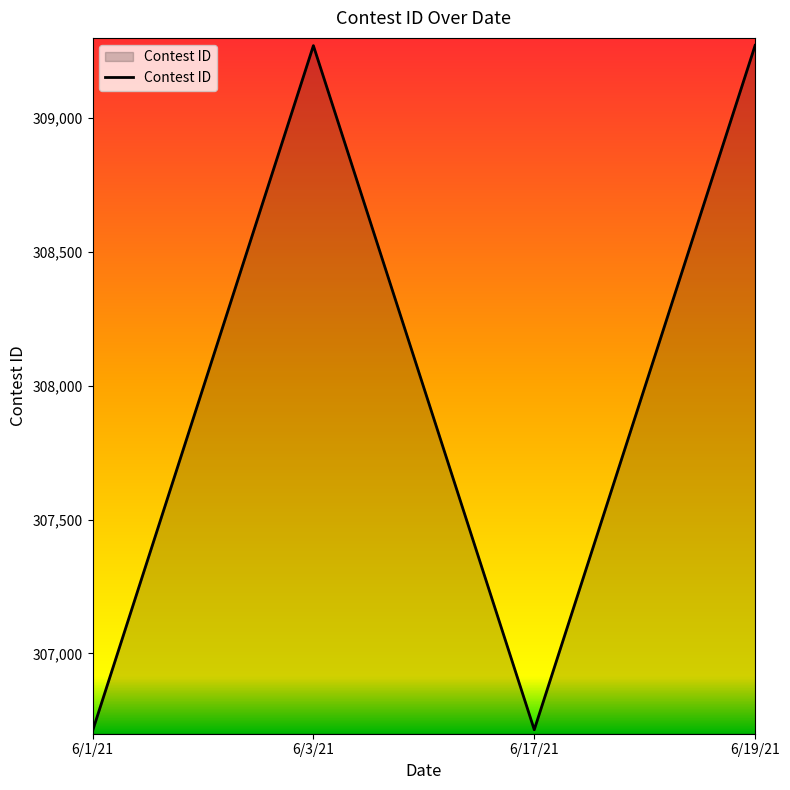

True or false: the data has more than 2 interior local peaks.

False